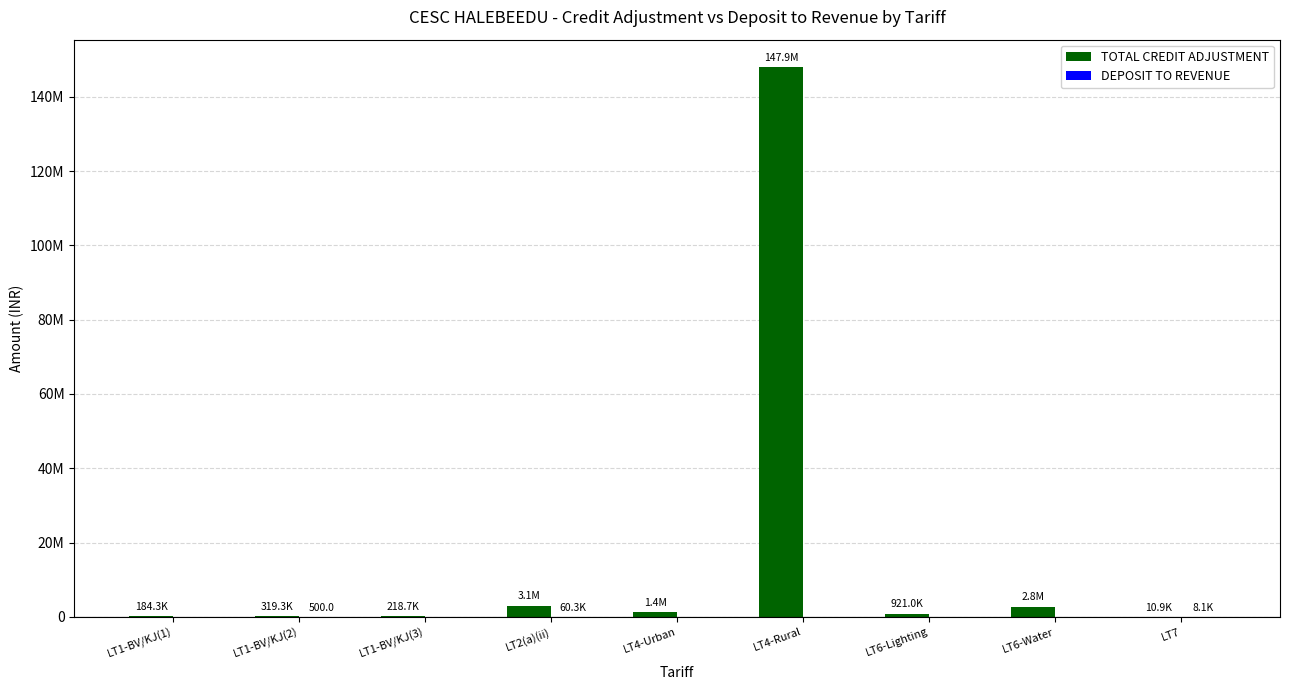

Which category has the highest value across all series?

LT4-Rural